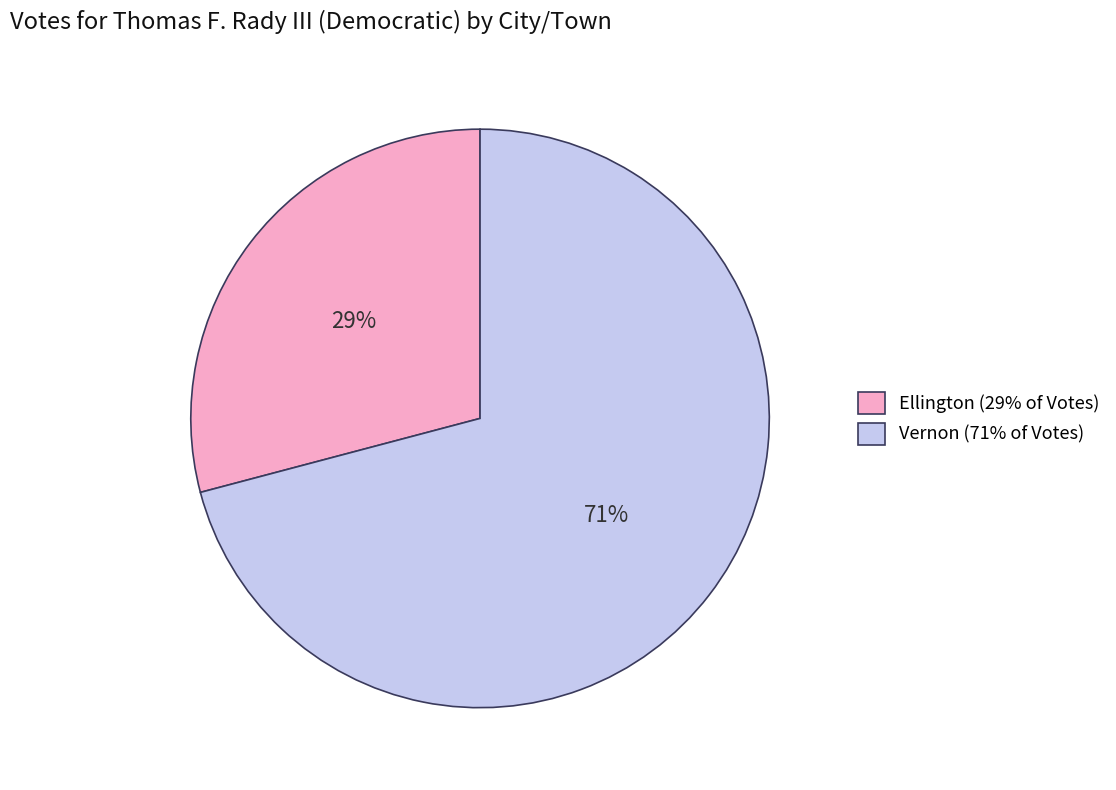

Which slice is the smallest?

Ellington